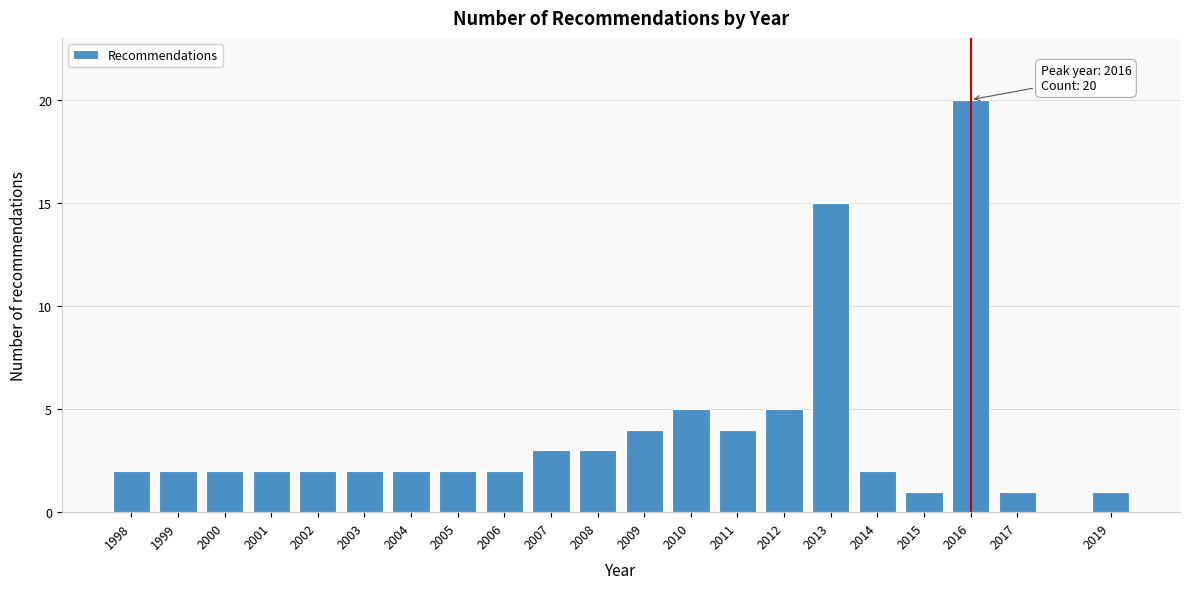

Reading right to left, extract all data points from this chart.

2019=1	2017=1	2016=20	2015=1	2014=2	2013=15	2012=5	2011=4	2010=5	2009=4	2008=3	2007=3	2006=2	2005=2	2004=2	2003=2	2002=2	2001=2	2000=2	1999=2	1998=2